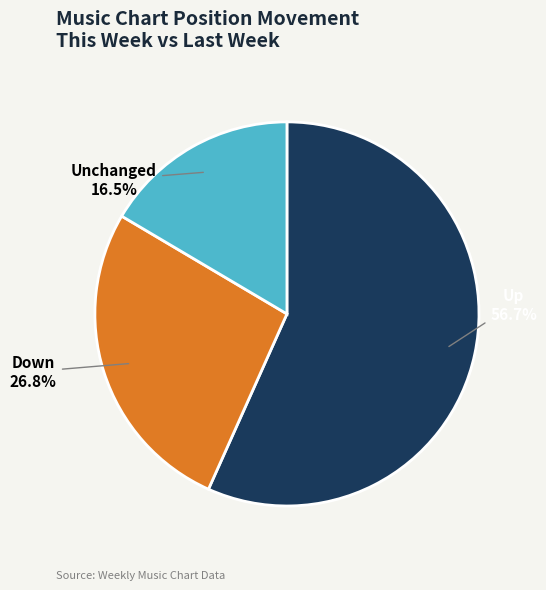

Approximately how many times larger is the value at Up compared to Down?

2.1